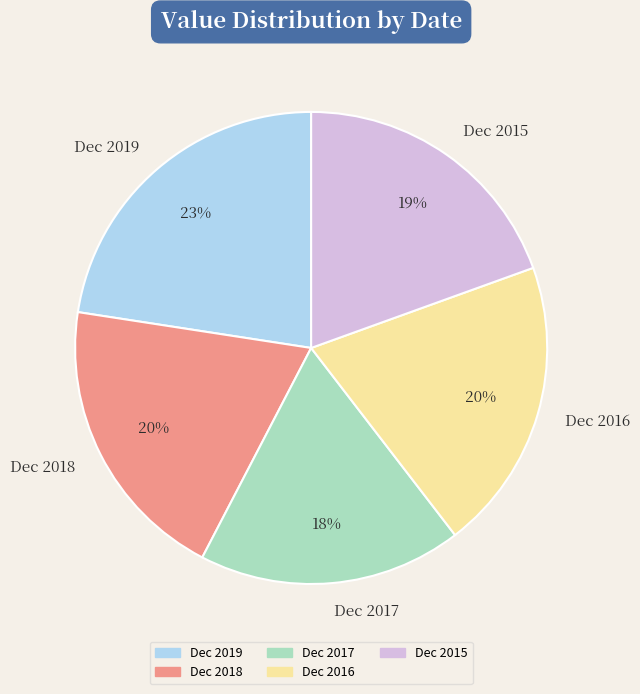

How many segments does this pie chart have?

5